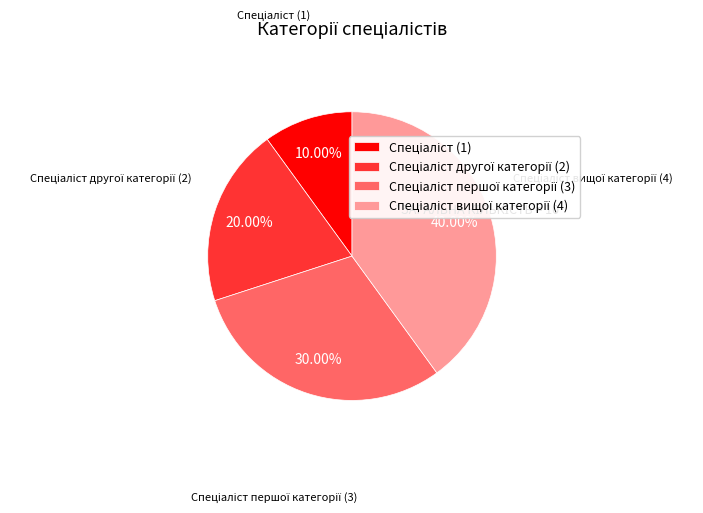

Is there a majority slice in this chart?

No